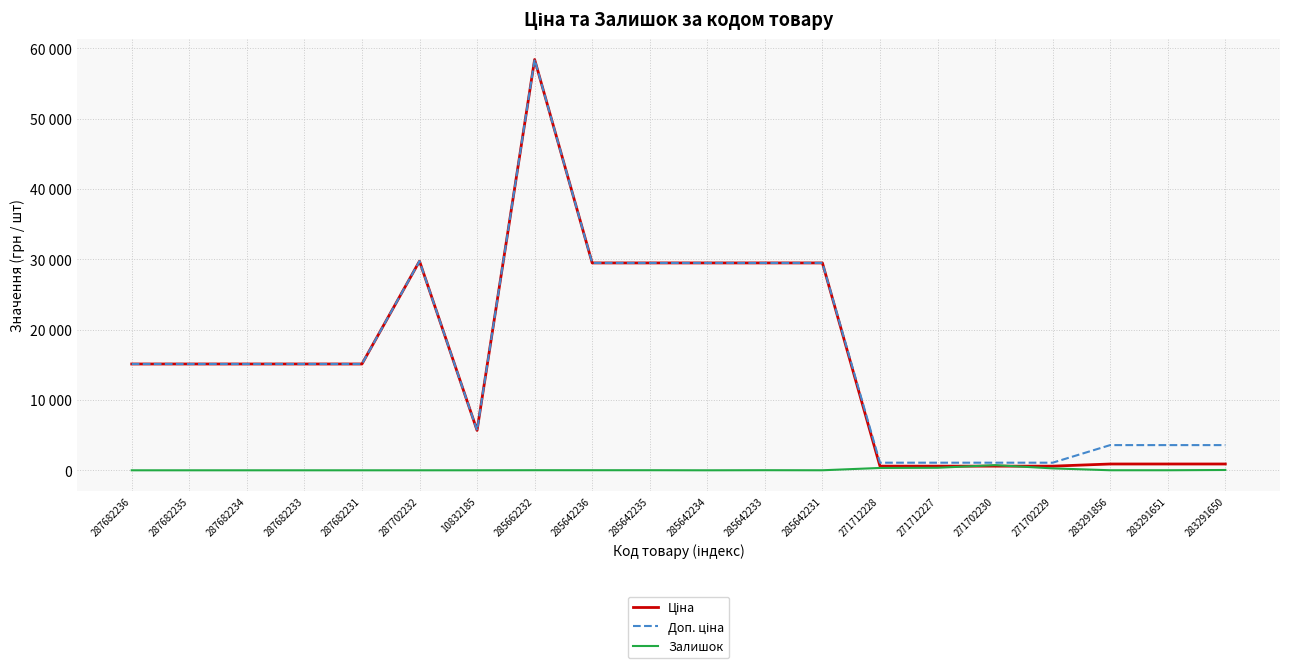

True or false: Доп. ціна and Ціна cross at least once.

False